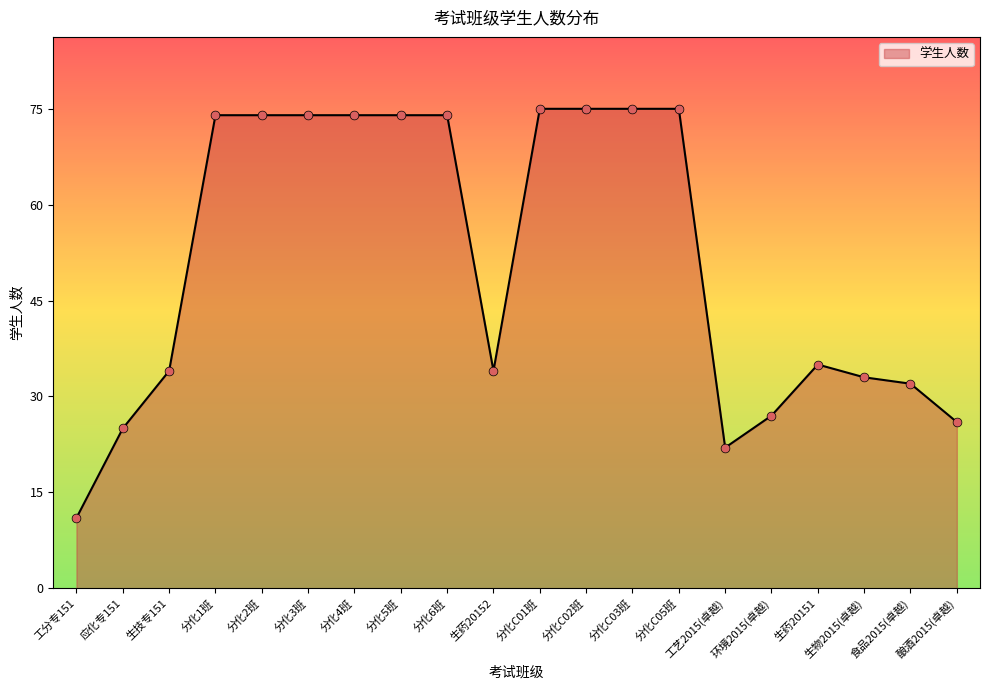

Approximately how many times larger is the value at 生药20151 compared to 生技专151?

1.0